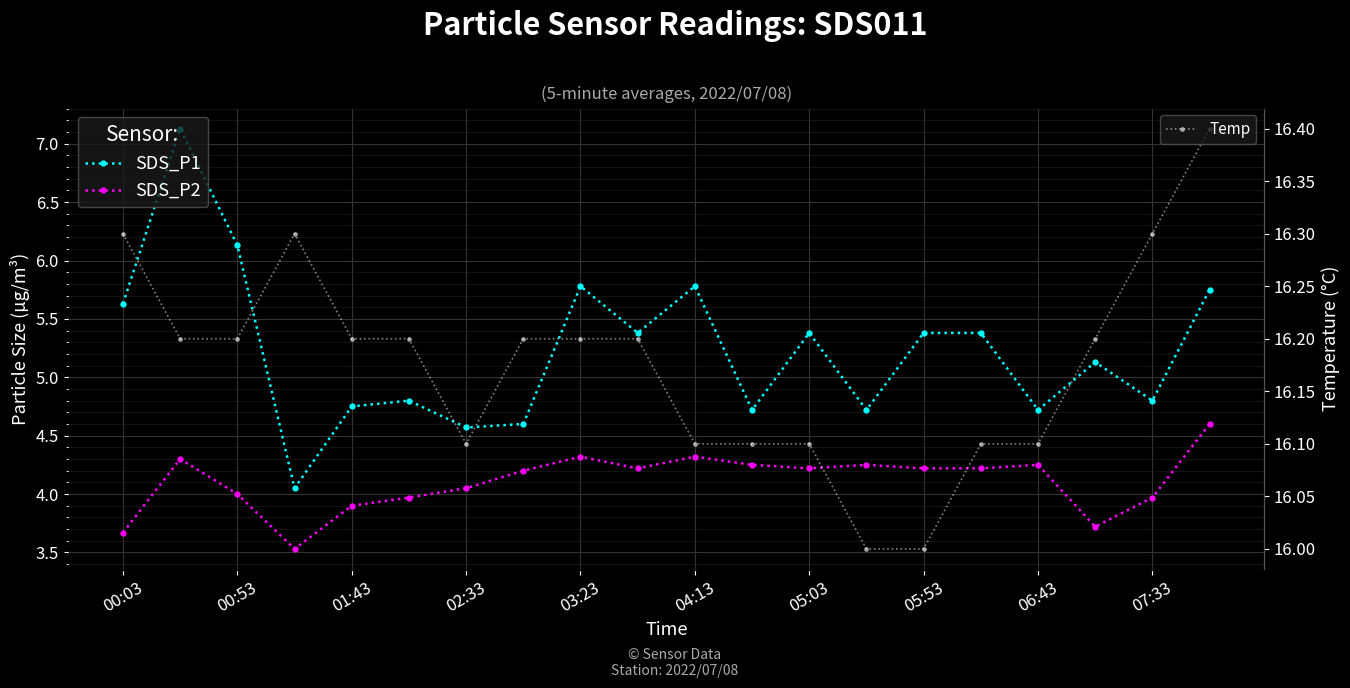

What is the value of the Temp point at the 13th from the left?

16.1